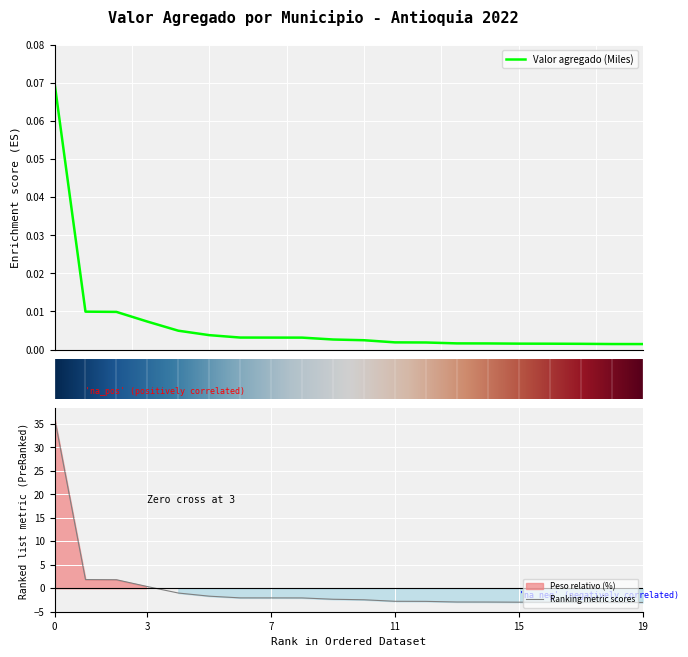

True or false: Valor agregado (Miles) has more than 0 interior local peaks.

False